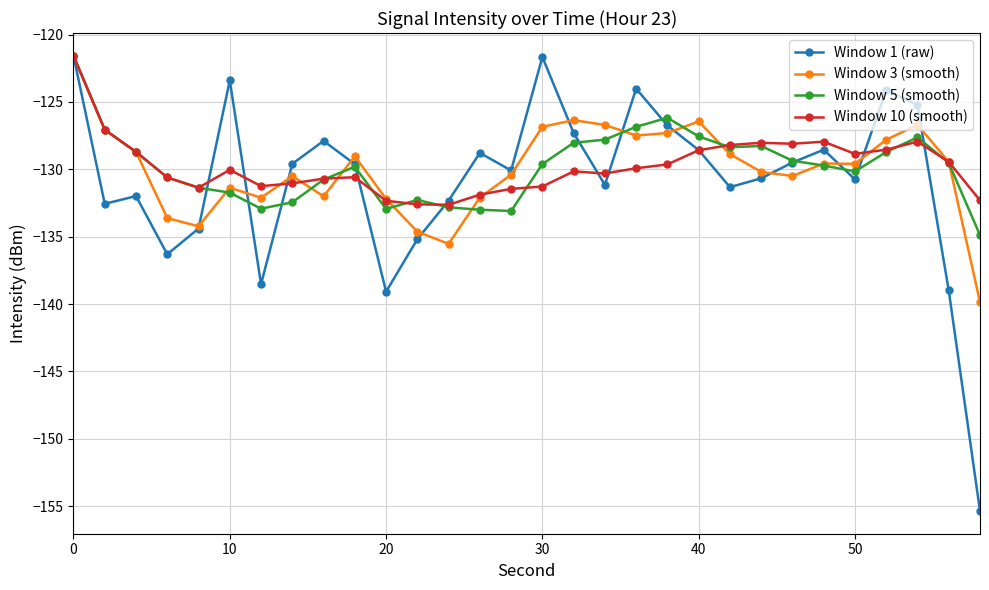

Which series has the widest spread of values?

Window 1 (raw)